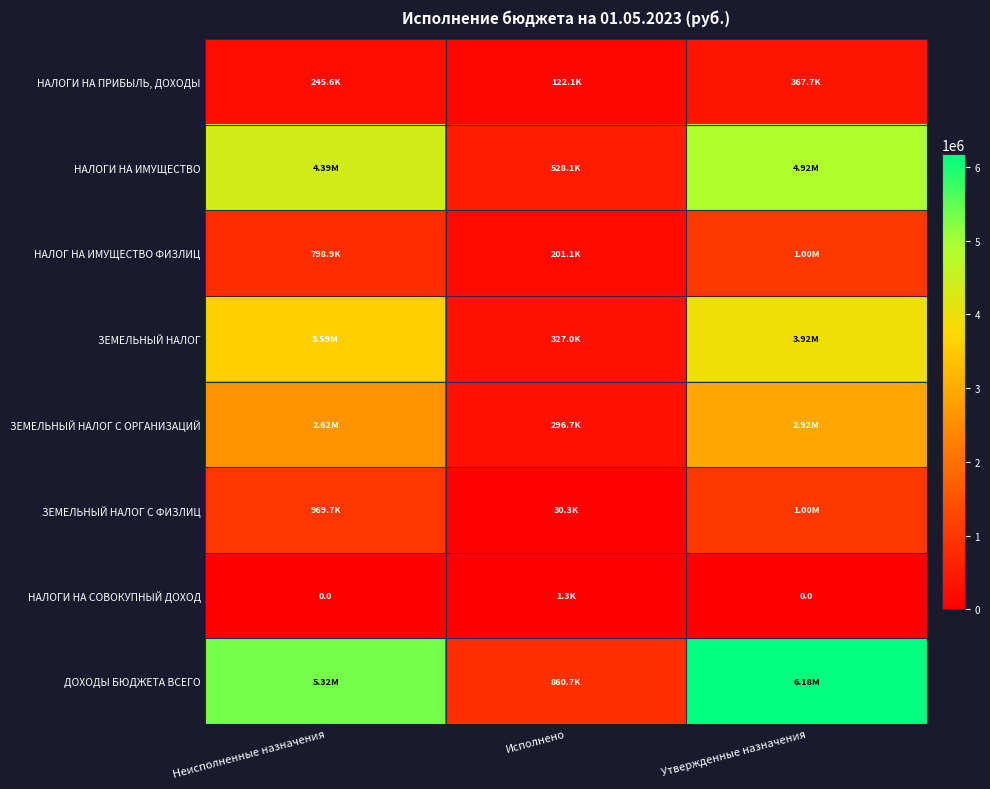

What is the sum of the НАЛОГИ НА ИМУЩЕСТВО values at Неисполненные назначения and Исполнено?

4921000.0